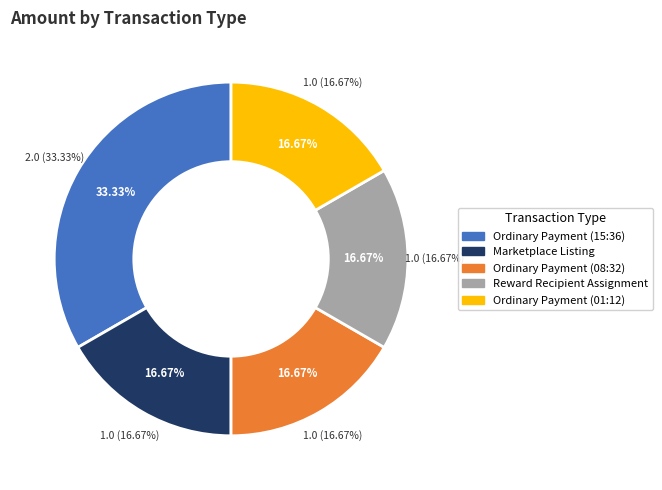

To the nearest percent, what portion does Ordinary Payment (15:36) represent?

33%